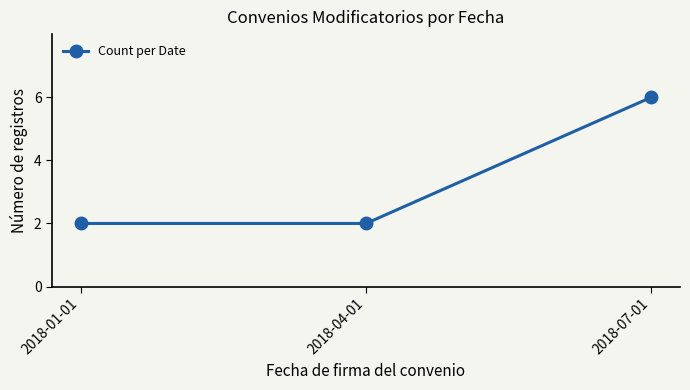

The chart shows a value of 2 at 2018-04-01. True or false?

True